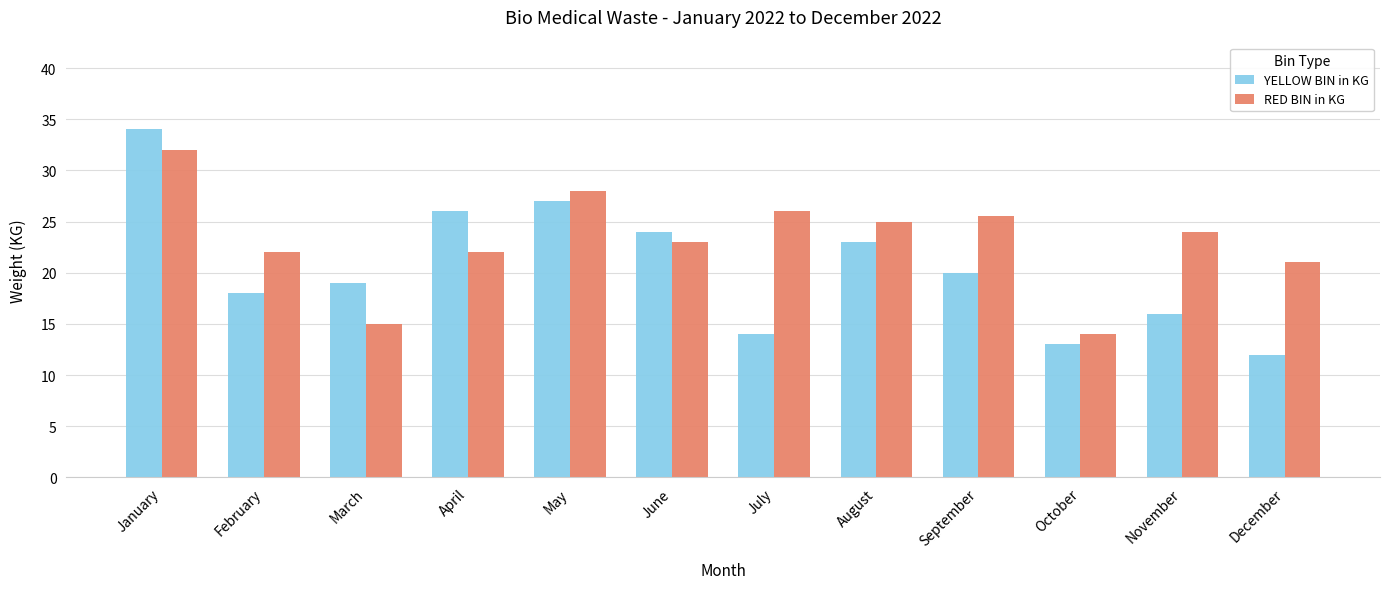

Count the number of categories in the chart.

12